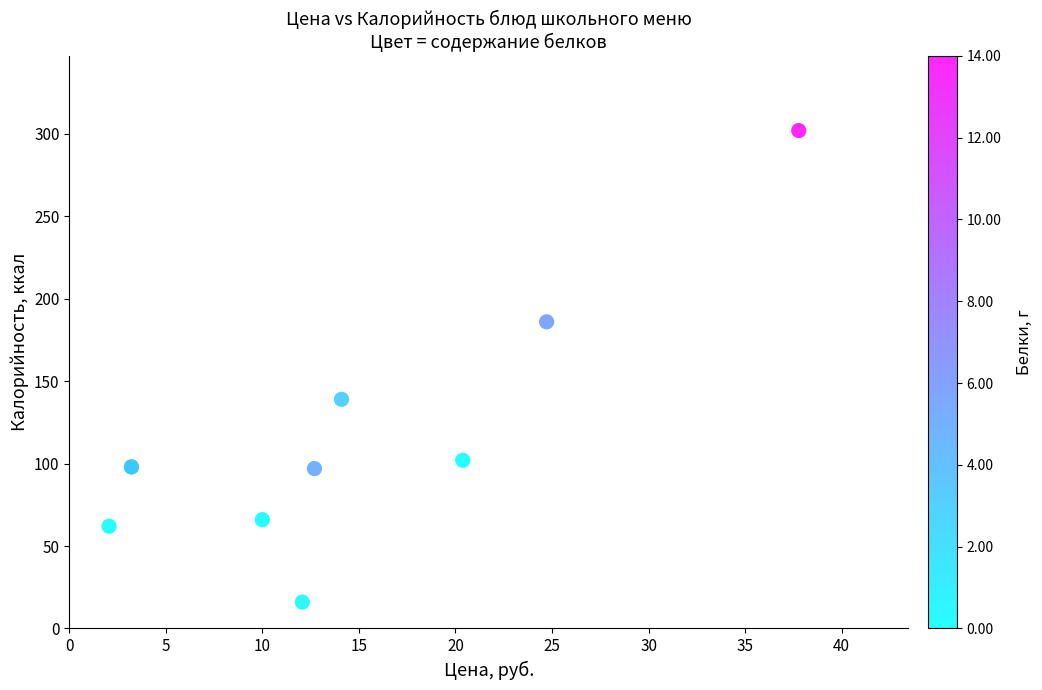

What Y value in the scatter plot is closest to 159?

139